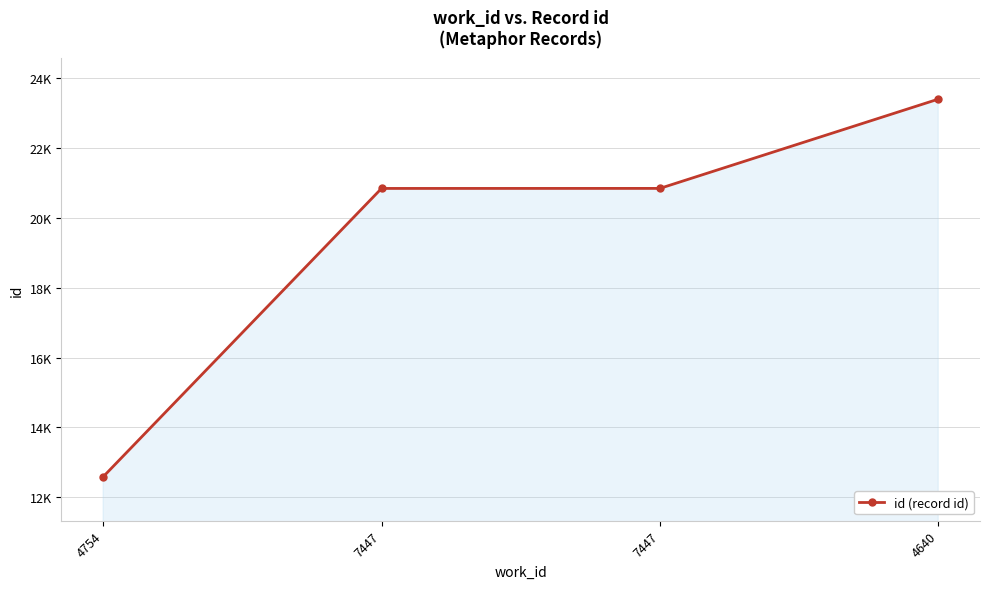

At which label is the value closest to 17992?

7447